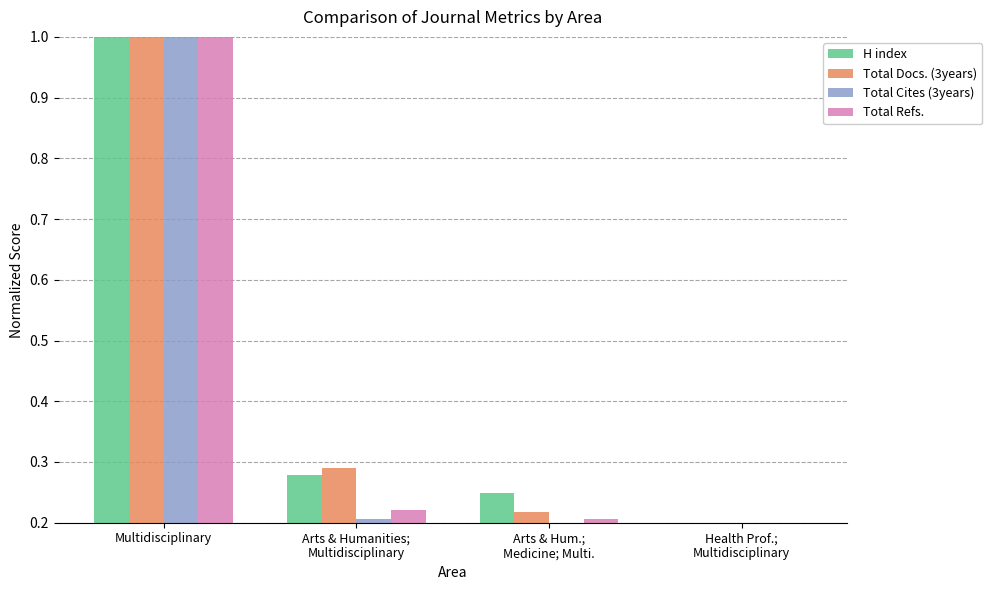

How many distinct data groups are displayed?

4